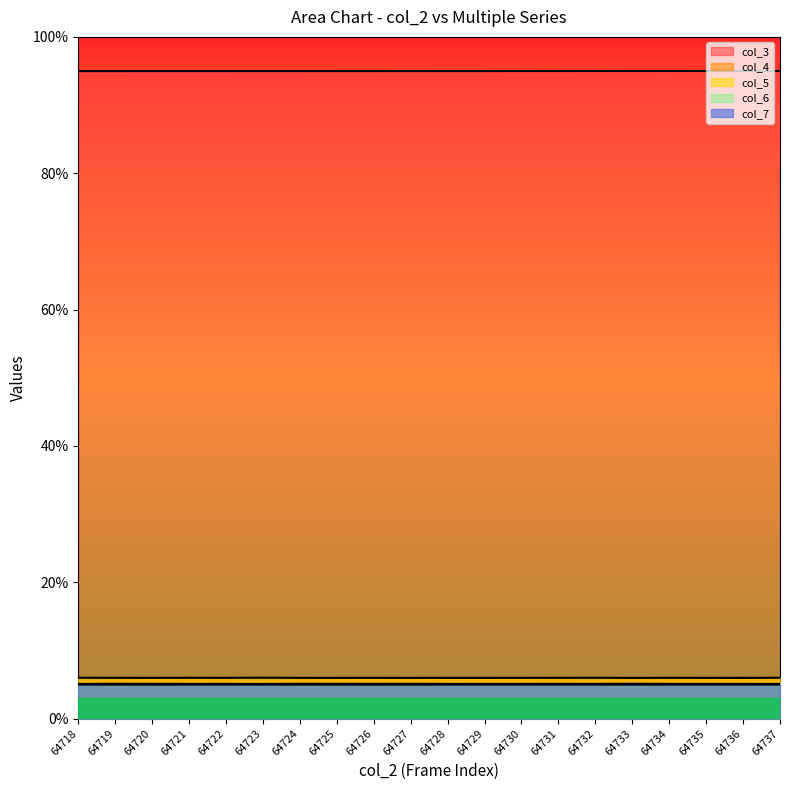

True or false: col_5 and col_7 cross at least once.

False